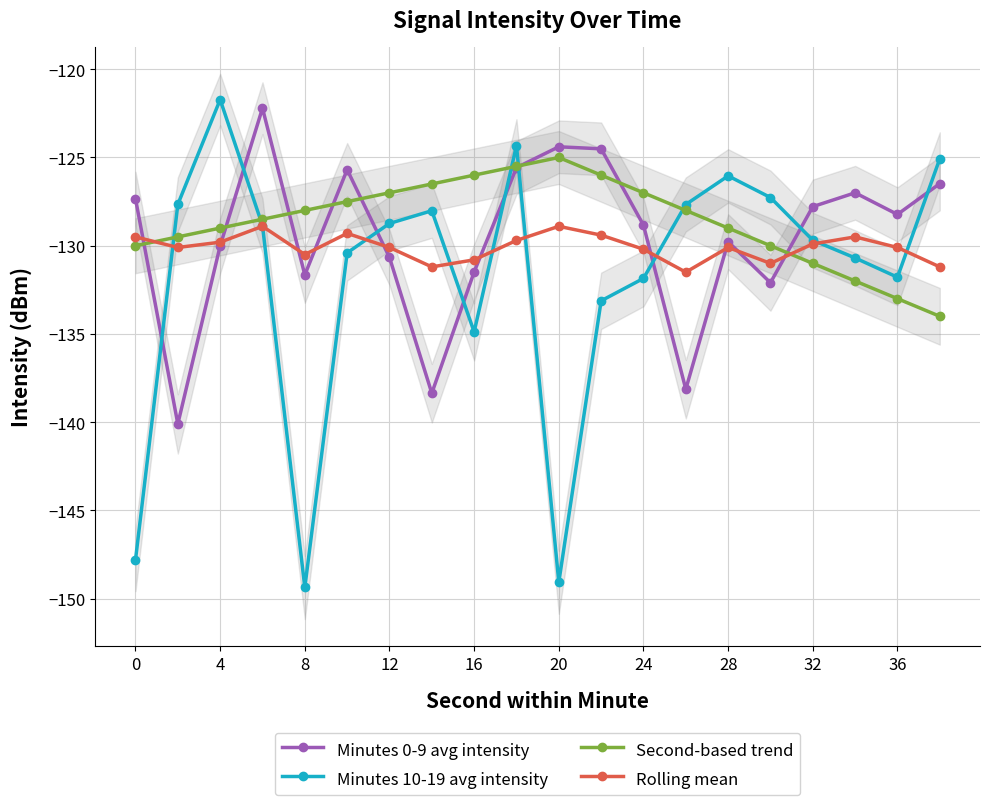

How many values in the Minutes 10-19 avg intensity series are below -128?

13